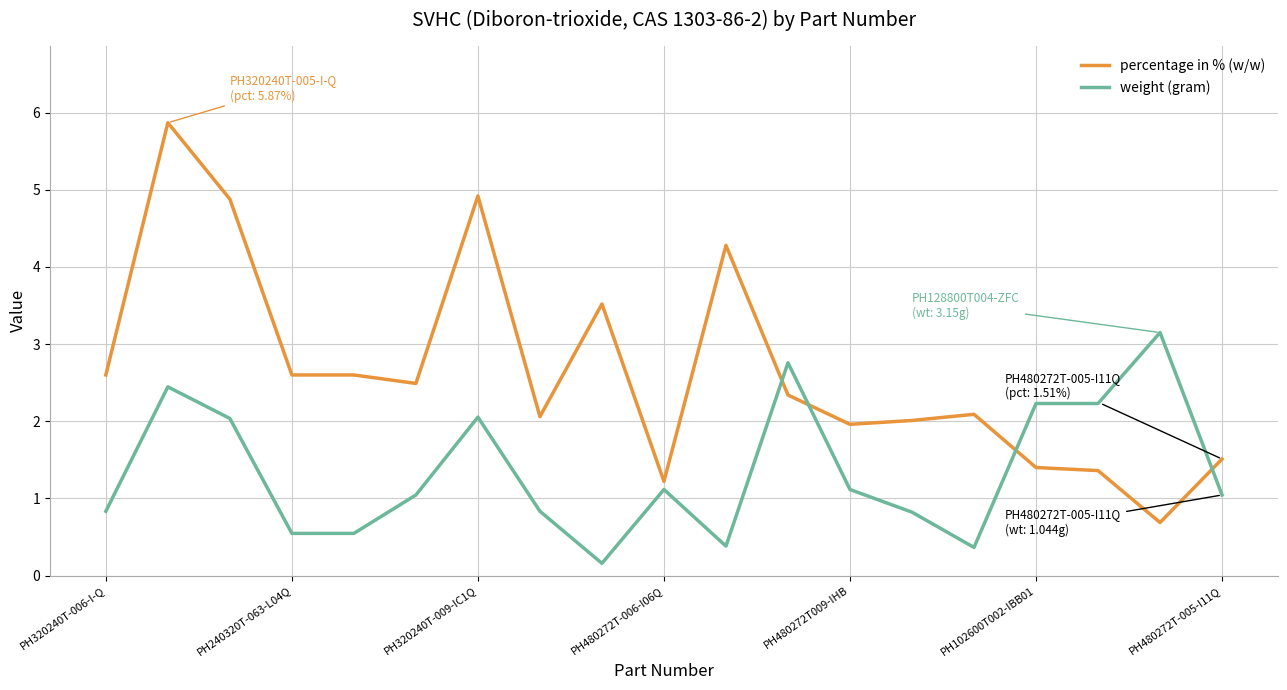

Which series has the largest total across all categories?

percentage in % (w/w)